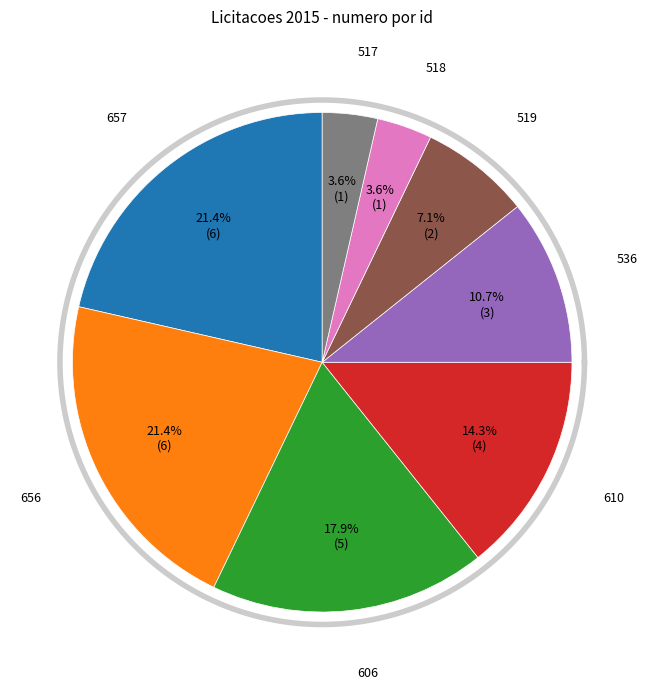

Which slice is the largest?

657